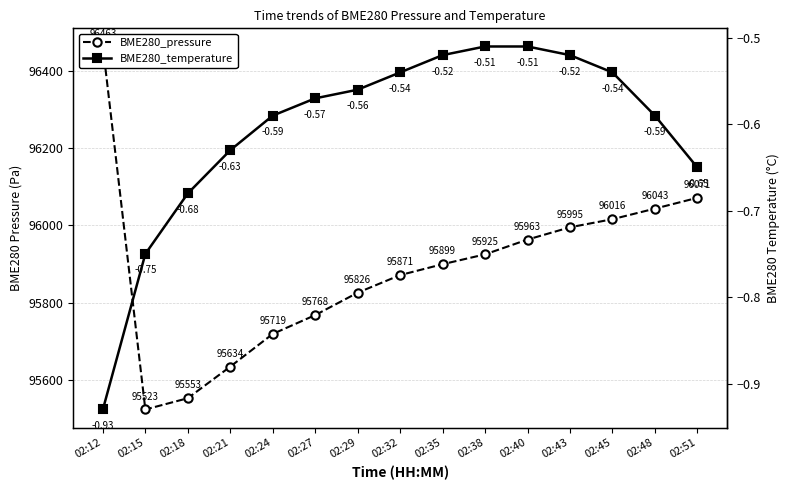

At which label is BME280_pressure closest to 95993?

02:43